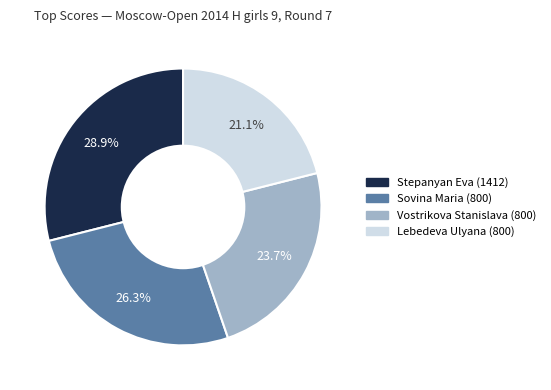

To the nearest percent, what is the difference between the Lebedeva Ulyana (800) and Vostrikova Stanislava (800) slice percentages?

3%